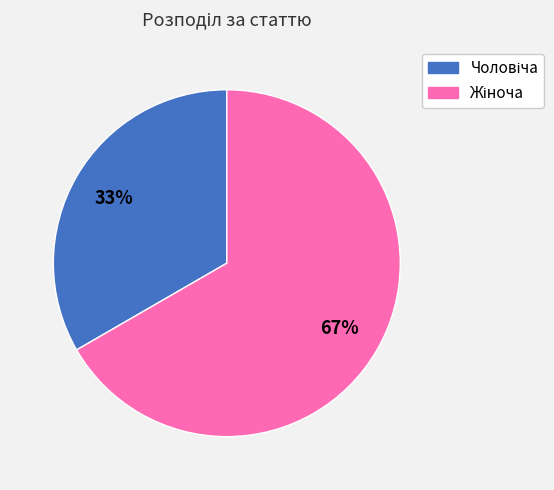

To the nearest percent, what is the average slice percentage?

50%